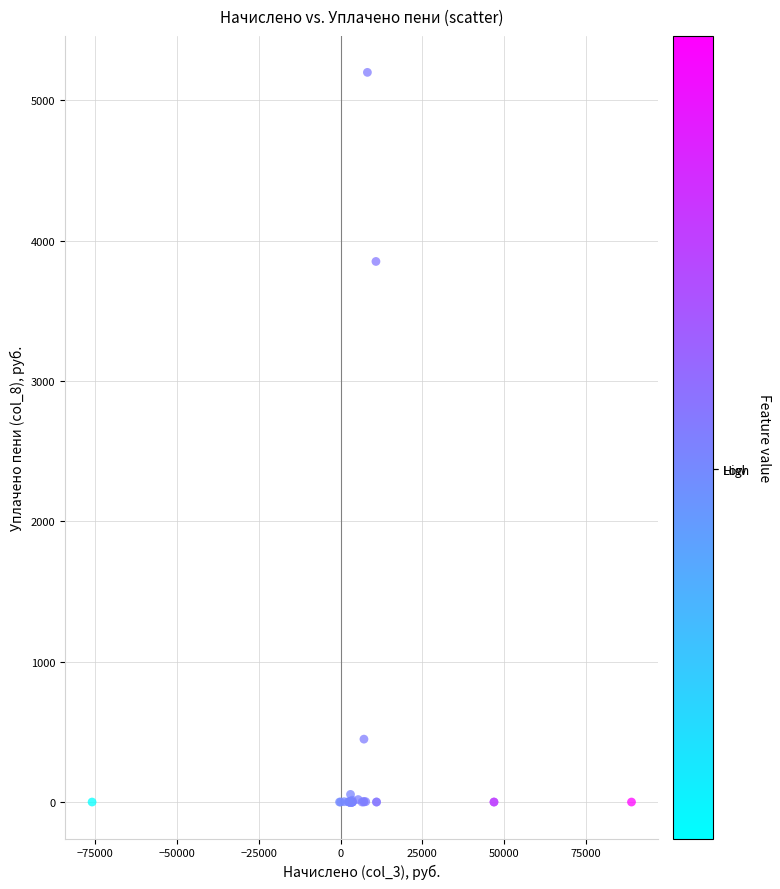

What Y value in the scatter plot is closest to 2599?

3851.5